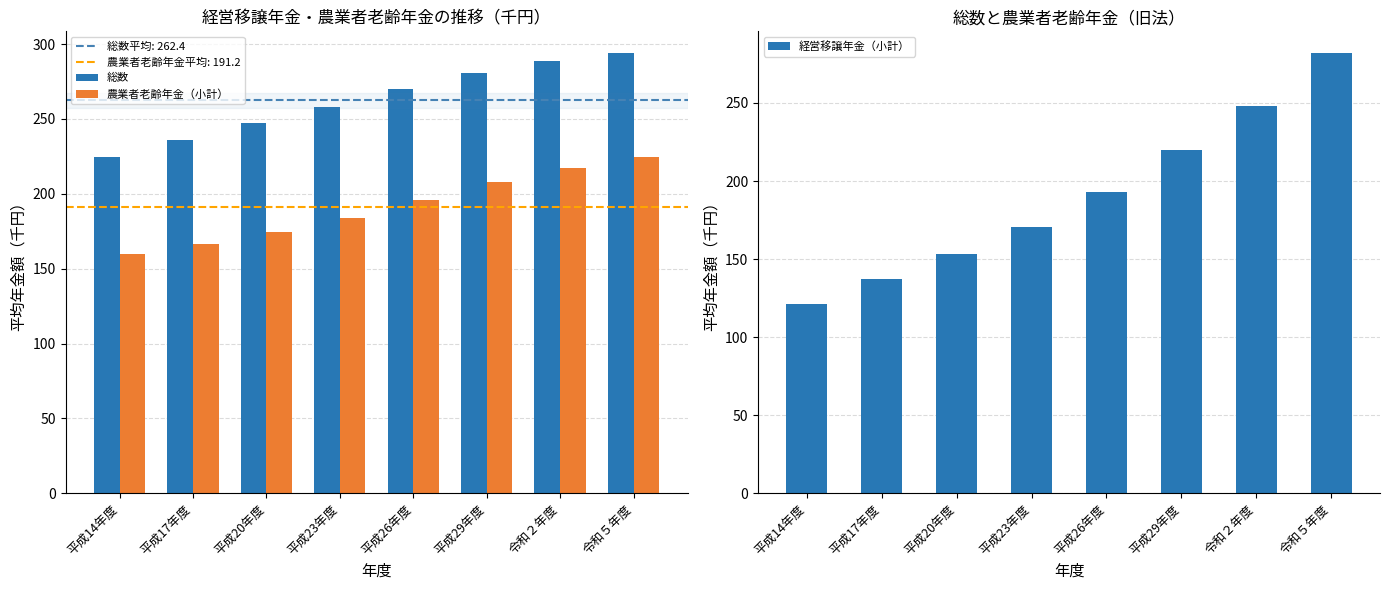

Which label corresponds to the smallest value in the chart?

平成14年度